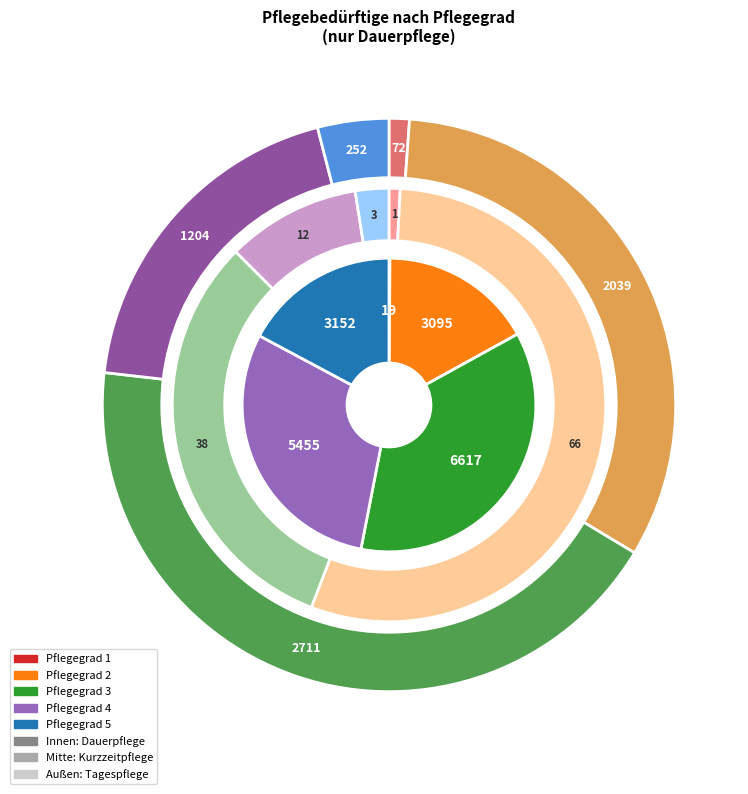

To the nearest percent, what percentage of the pie is Pflegegrad 4?

30%